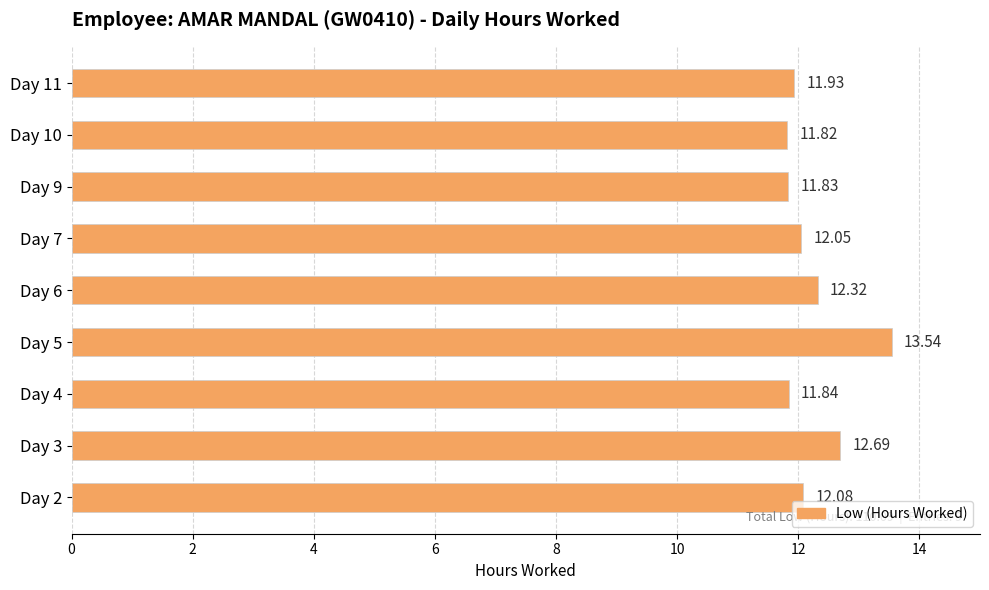

Are the bars grouped side by side (vs. stacked)?

No